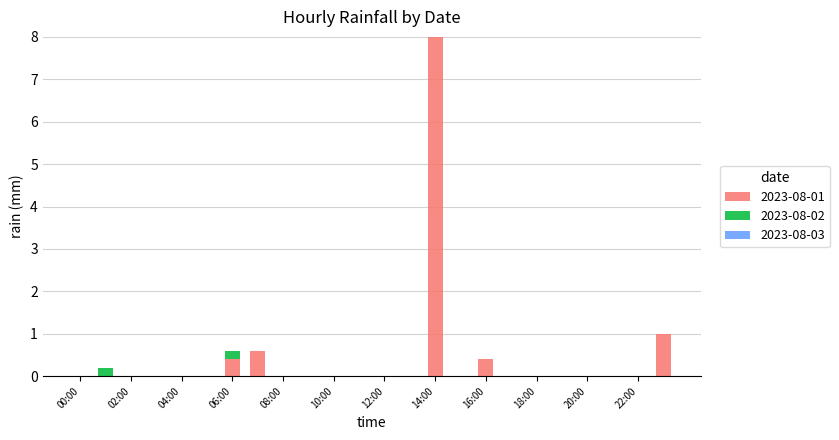

What is the maximum value for 2023-08-01?

8.0